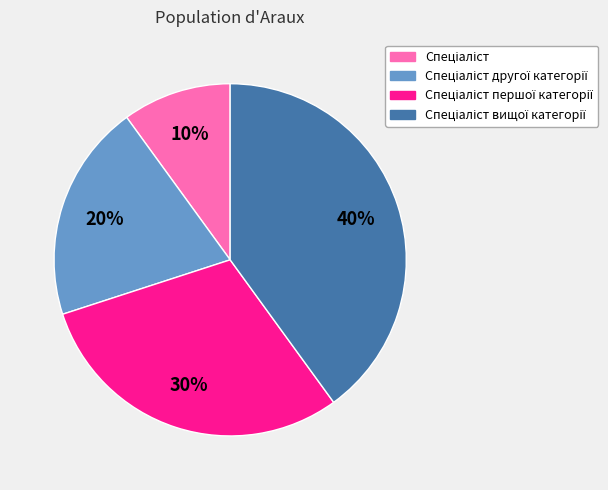

Is there any slice that represents more than half of the pie?

No